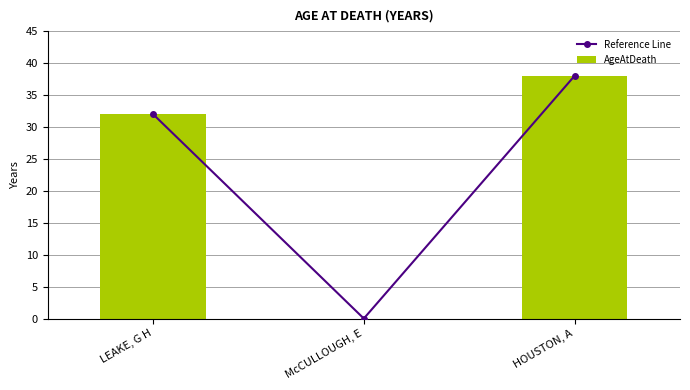

What is the sum of all AgeAtDeath values?

70